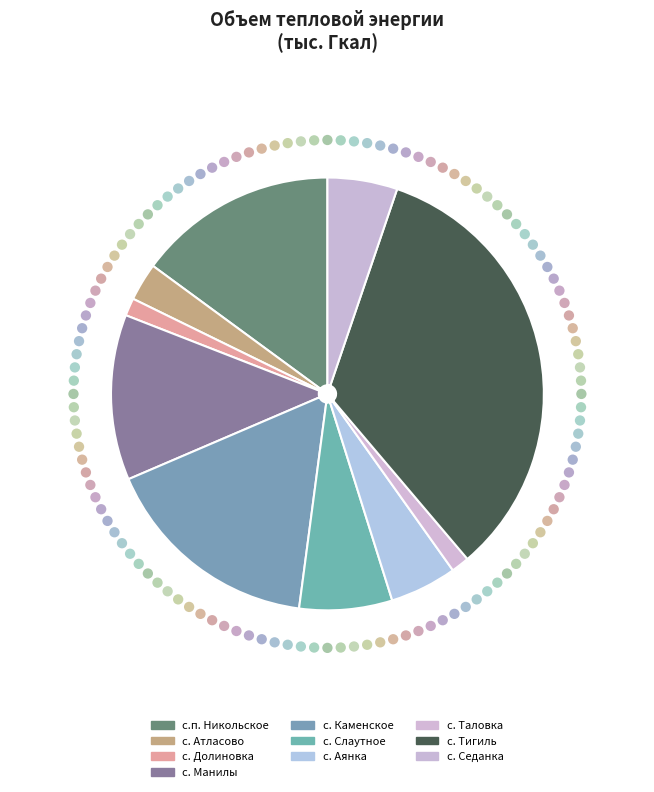

Rank the categories by value from lowest to highest.

с. Долиновка, с. Таловка, с. Атласово, с. Аянка, с. Седанка, с. Слаутное, с. Манилы, с.п. Никольское, с. Каменское, с. Тигиль